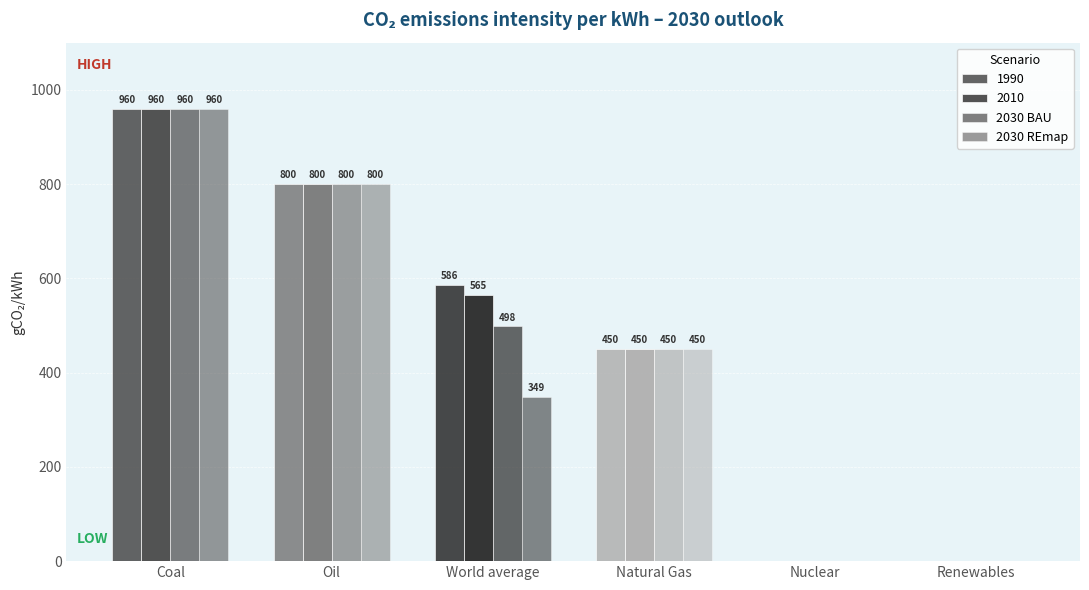

Count the number of categories in the chart.

6